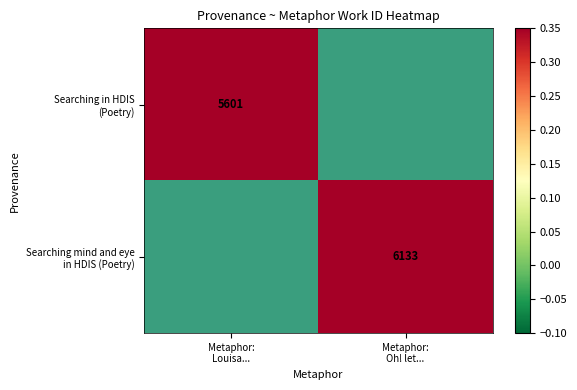

Rank the series at Metaphor: Oh! let... from lowest to highest value.

Searching in HDIS (Poetry), Searching mind and eye in HDIS (Poetry)